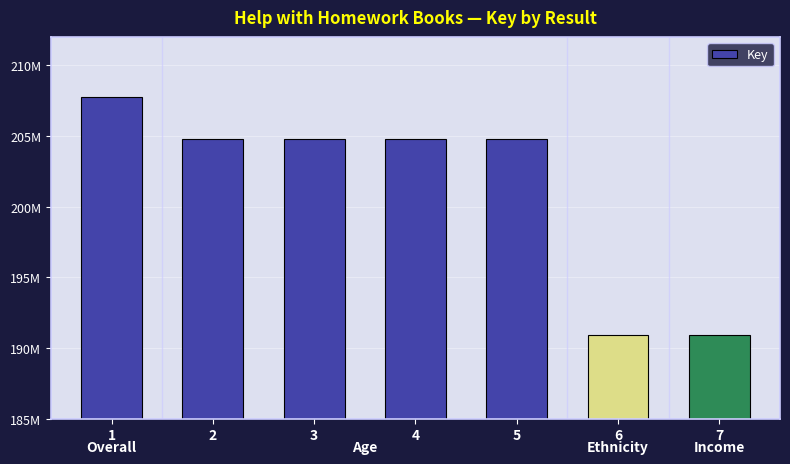

At which label is the value closest to 199357045?

5